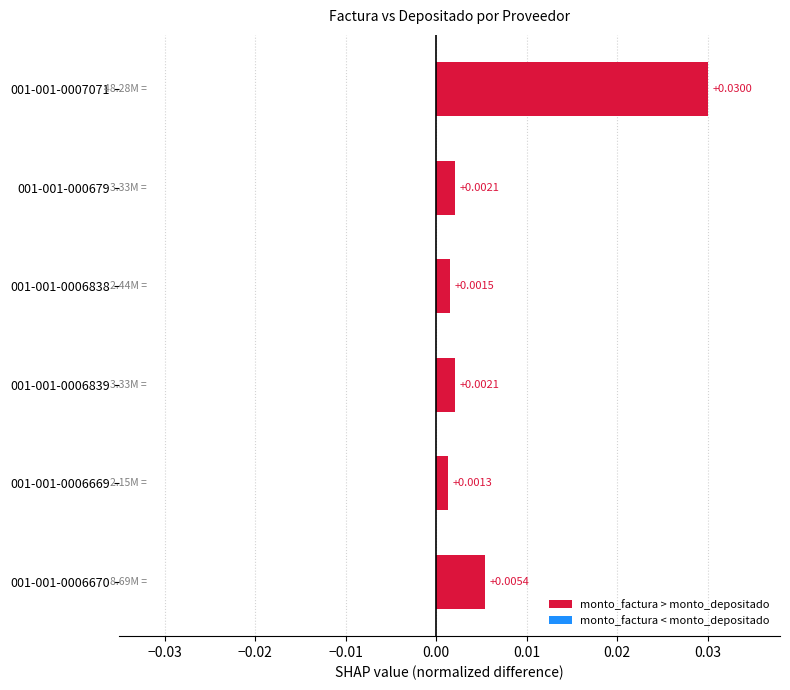

Which has a higher value, 001-001-0006838 or 001-001-0006670?

001-001-0006670